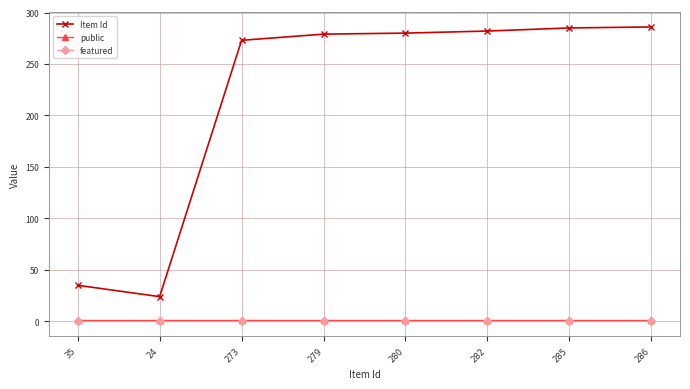

What is the sum of all public values?

8